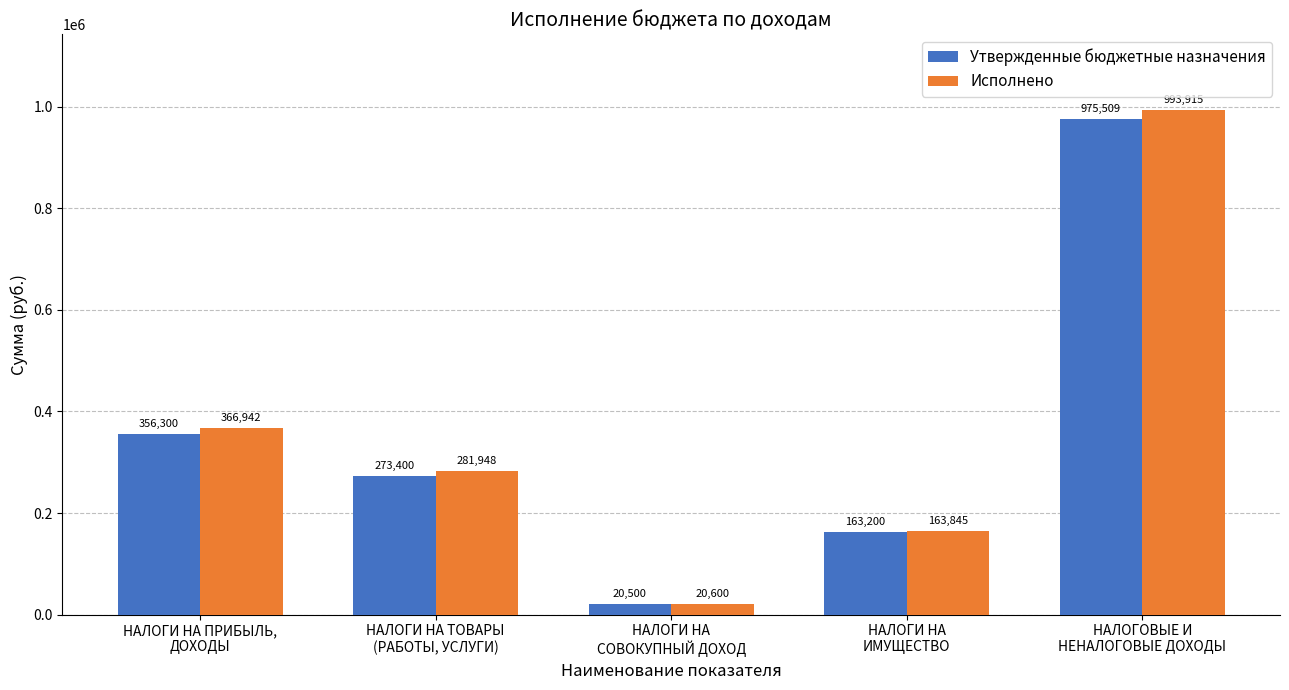

Rank the series by their average value, from lowest to highest.

Утвержденные бюджетные назначения, Исполнено